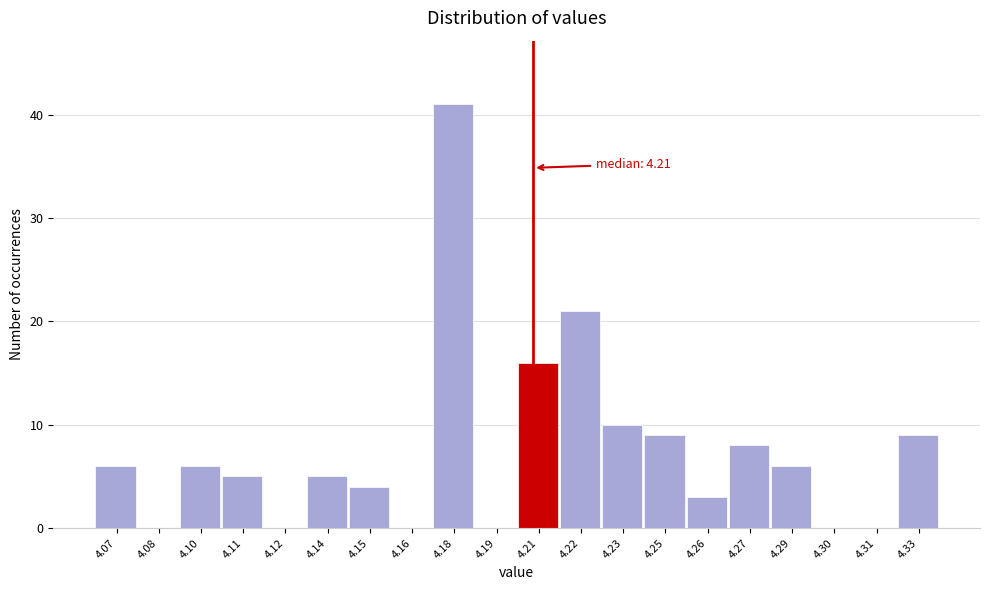

Reading left to right, transcribe all the data shown in this chart.

4.07=6	4.08=0	4.10=6	4.11=5	4.12=0	4.14=5	4.15=4	4.16=0	4.18=41	4.19=0	4.21=16	4.22=21	4.23=10	4.25=9	4.26=3	4.27=8	4.29=6	4.30=0	4.31=0	4.33=9